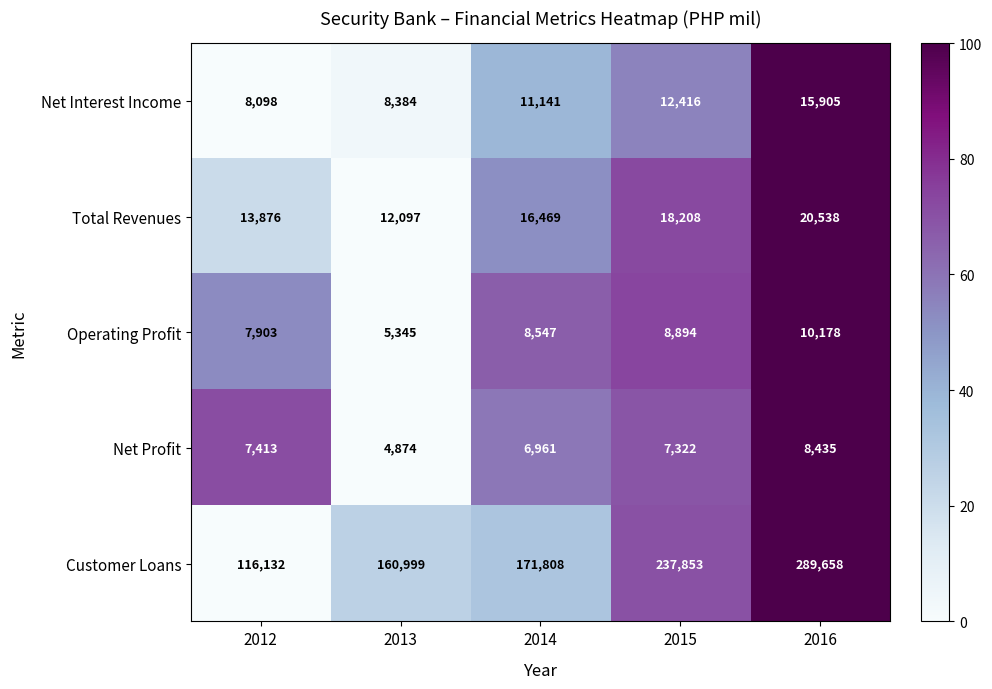

How many distinct data groups are displayed?

5